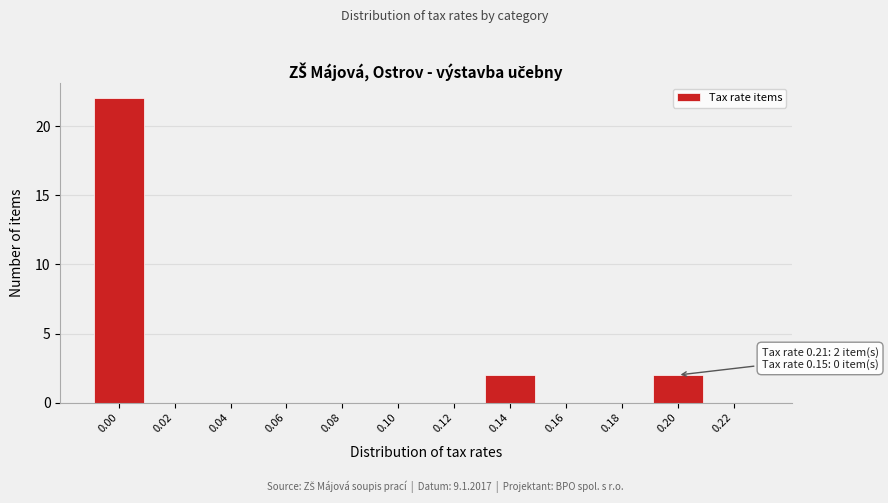

Reading left to right, what are all the values shown in this chart?

0.00=22	0.02=0	0.04=0	0.06=0	0.08=0	0.10=0	0.12=0	0.14=2	0.16=0	0.18=0	0.20=2	0.22=0